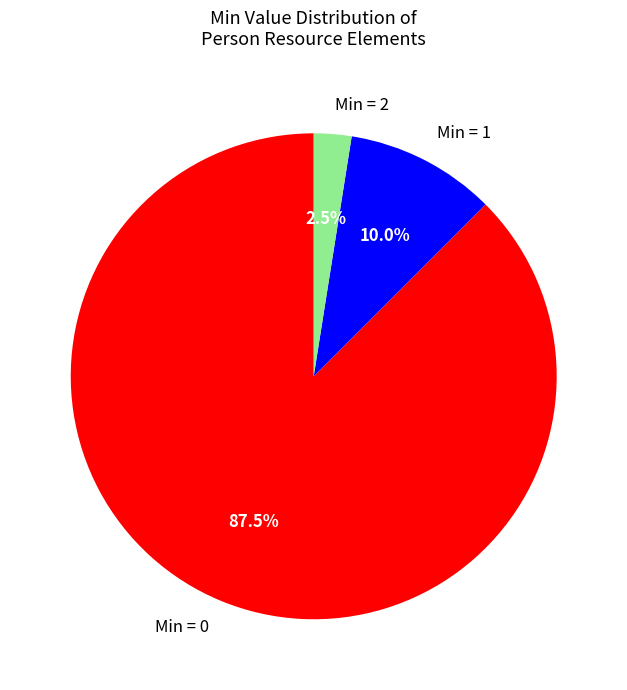

Rank the categories by value from highest to lowest.

Min = 0, Min = 1, Min = 2